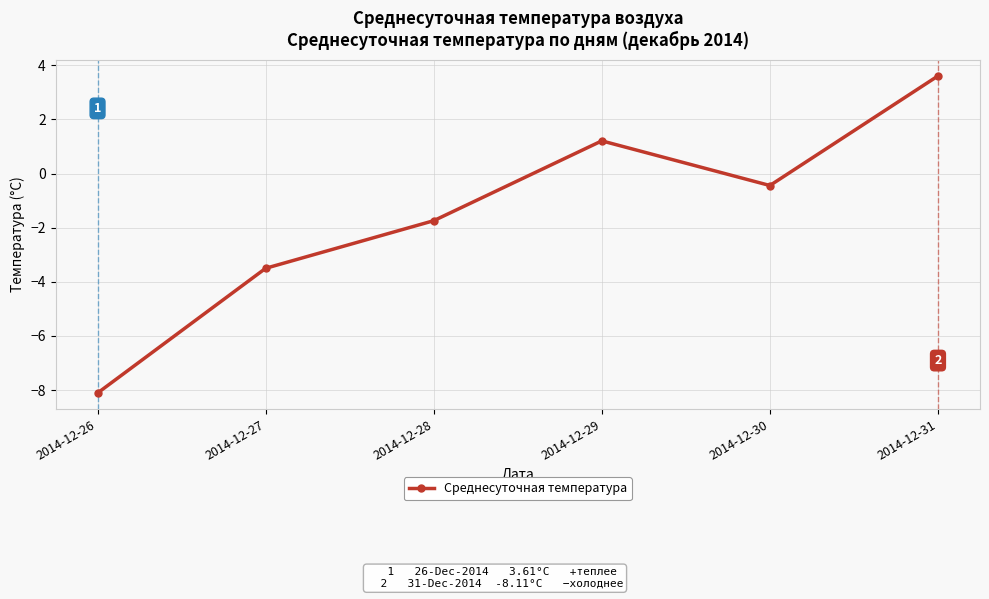

What is the difference between the maximum and minimum values?

11.7